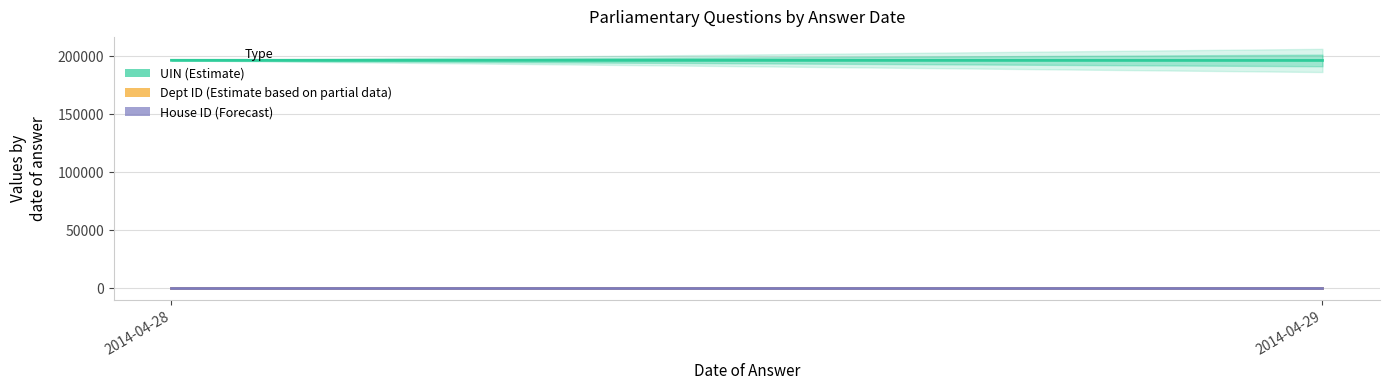

Rank the series by their maximum value, from highest to lowest.

UIN (Estimate), Dept ID (Estimate based on partial data), House ID (Forecast)